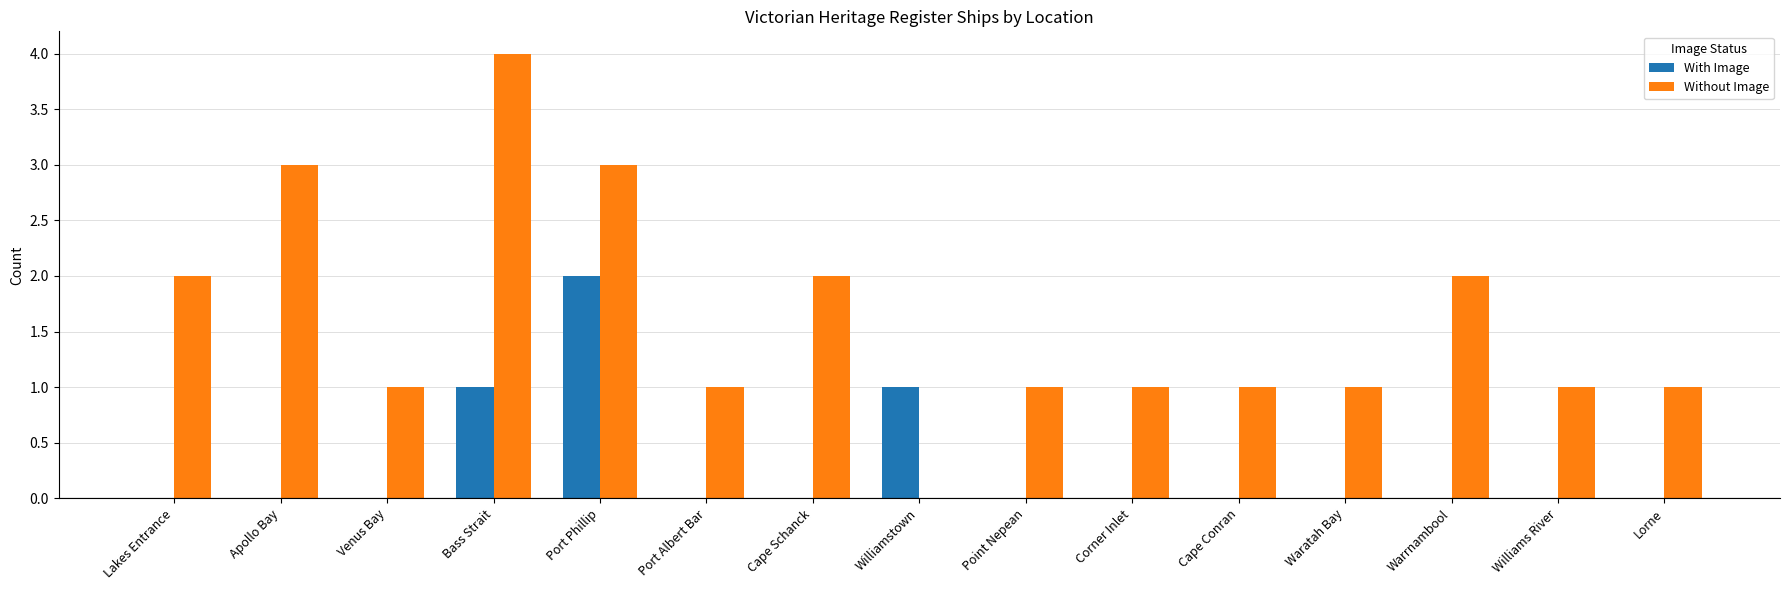

Is it true that Without Image equals 1 at Cape Schanck?

False